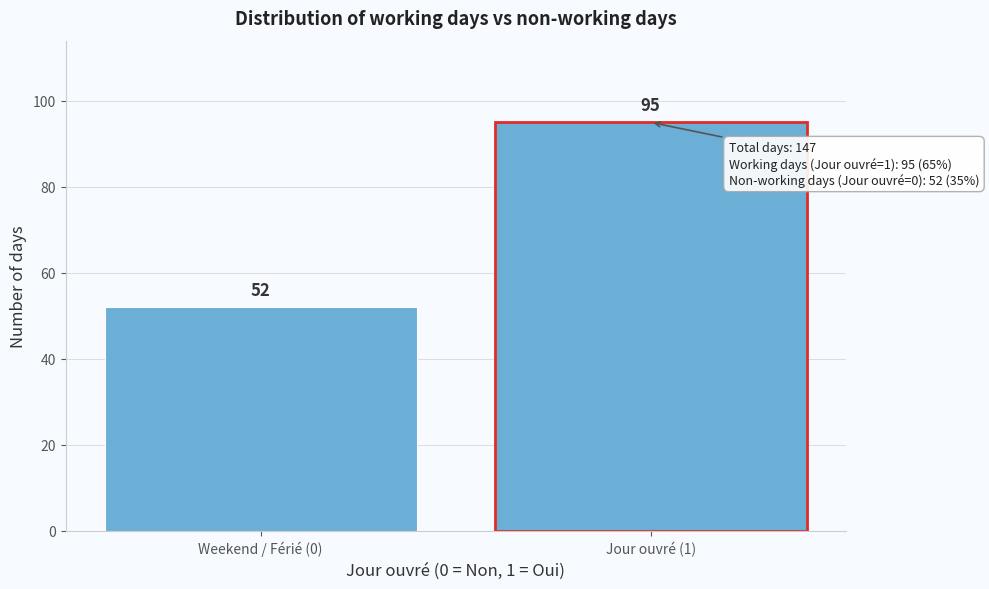

Reading left to right, what are all the values shown in this chart?

Weekend / Férié (0)=52	Jour ouvré (1)=95